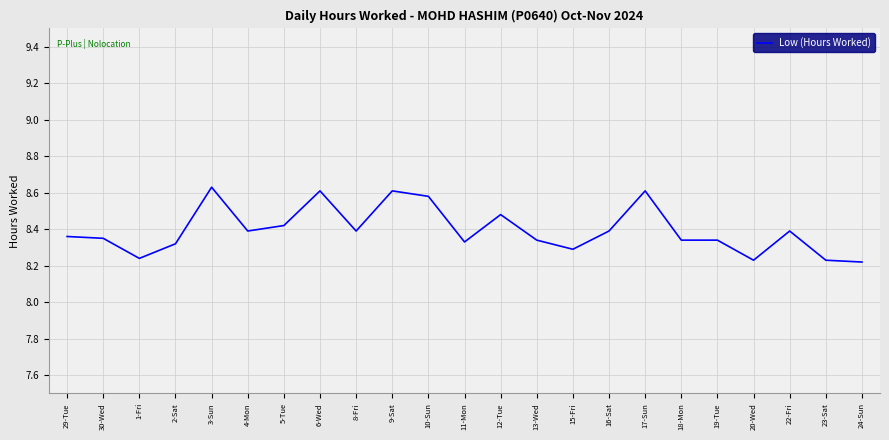

Does the chart display data point markers on the line(s)?

No